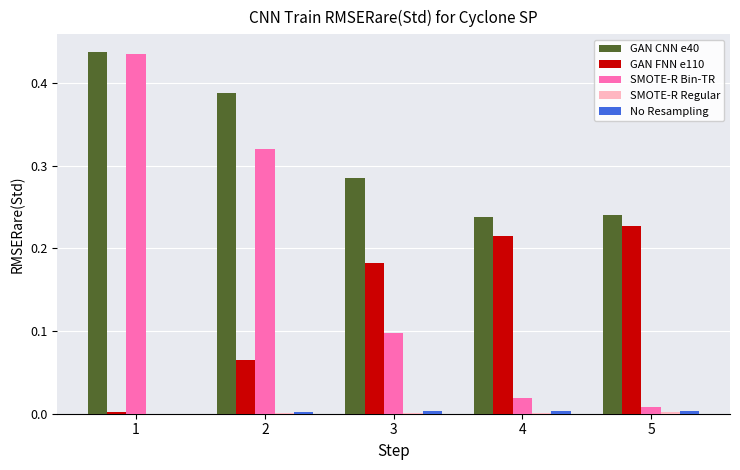

Which series has the largest total across all categories?

GAN CNN e40